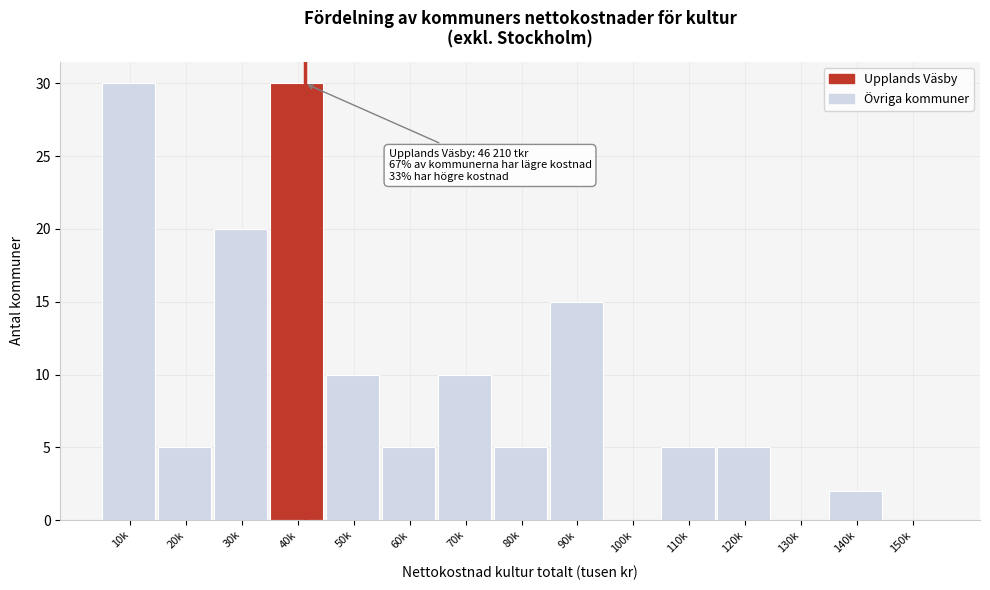

Reading right to left, what are all the values shown in this chart?

150k=0	140k=2	130k=0	120k=5	110k=5	100k=0	90k=15	80k=5	70k=10	60k=5	50k=10	40k=30	30k=20	20k=5	10k=30